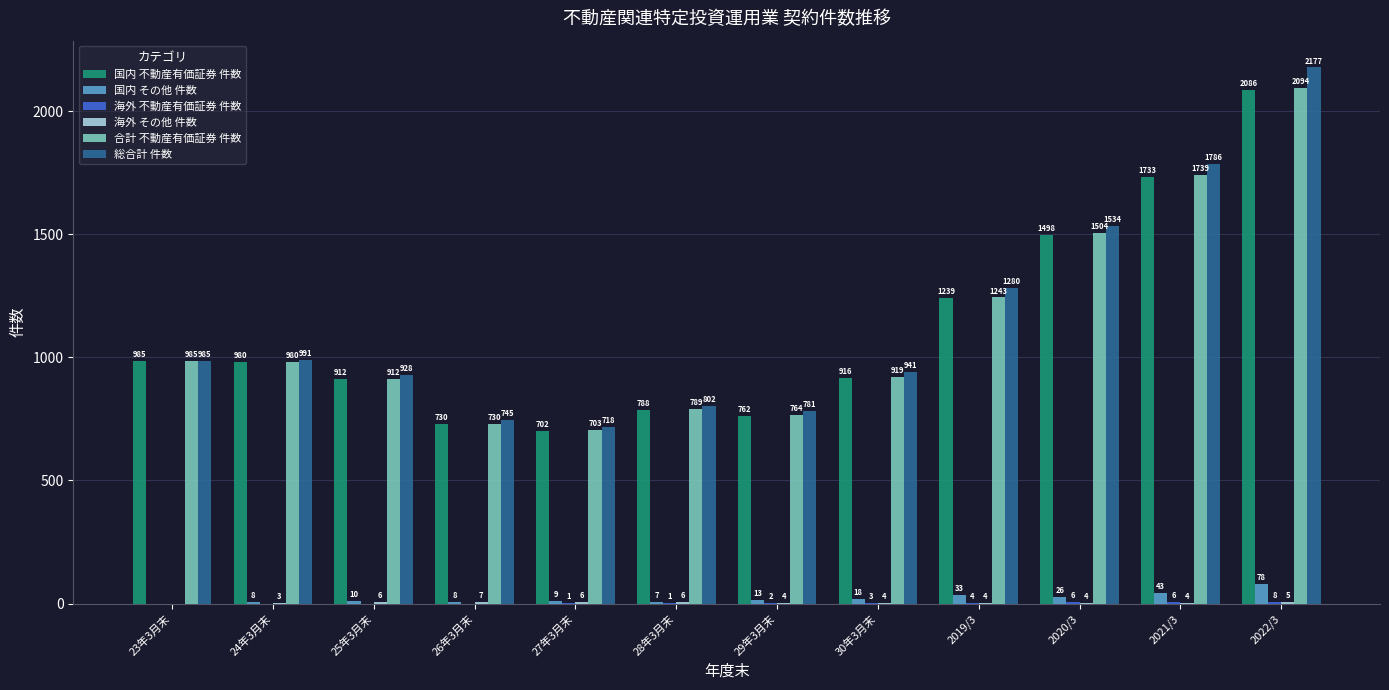

What is the total value across all series at 2020/3?

4572